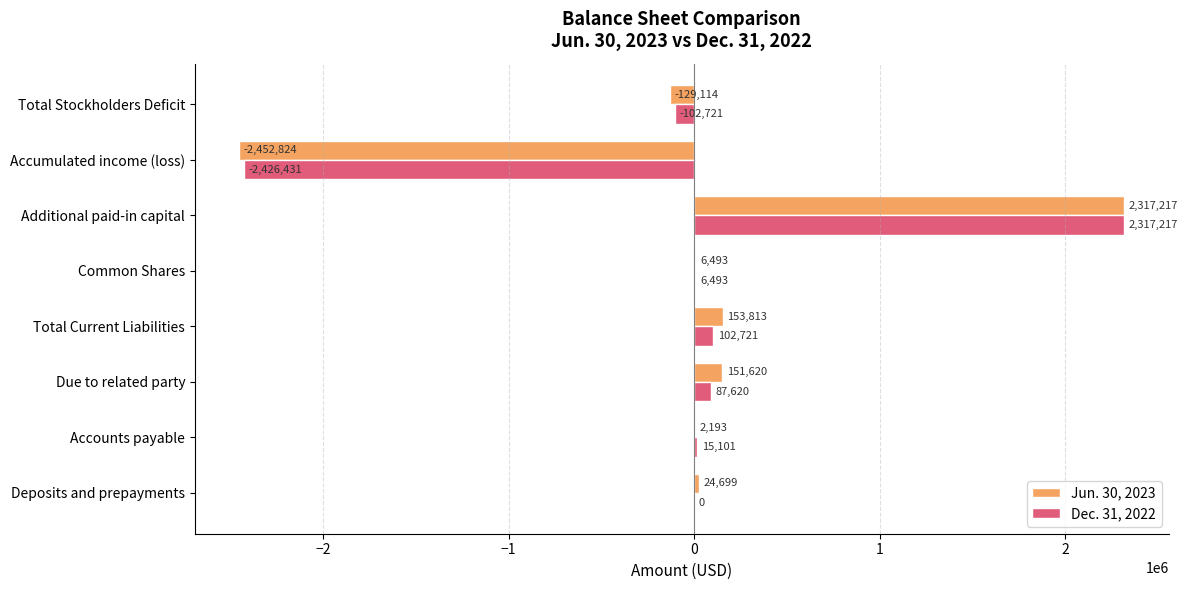

True or false: Jun. 30, 2023 has a value of 3198414 at Additional paid-in capital.

False